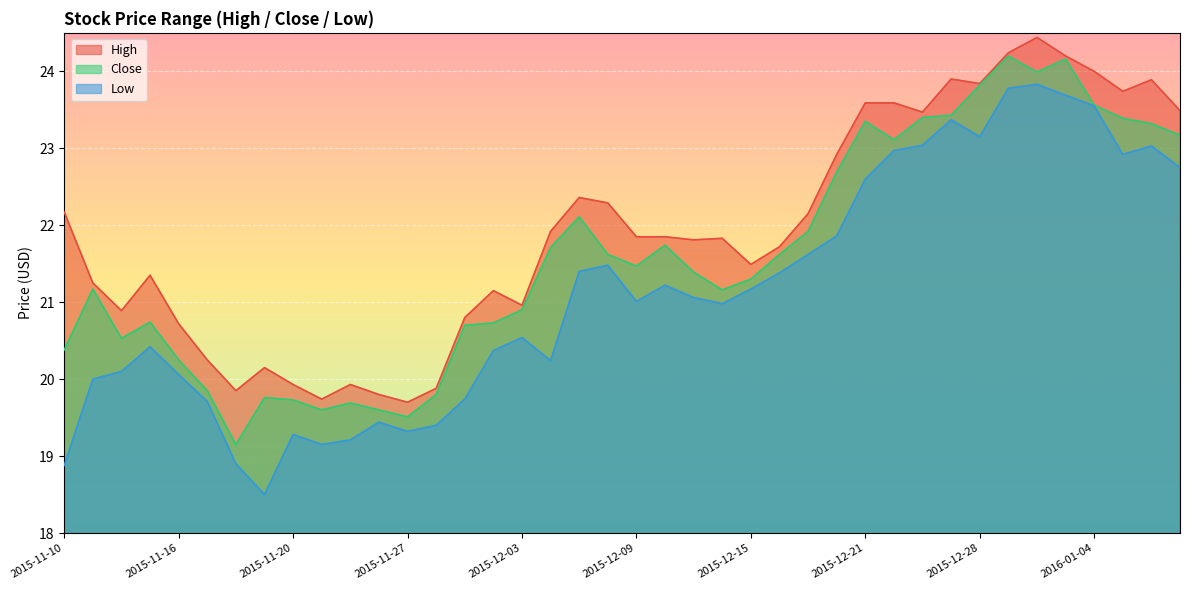

How many distinct data groups are displayed?

3